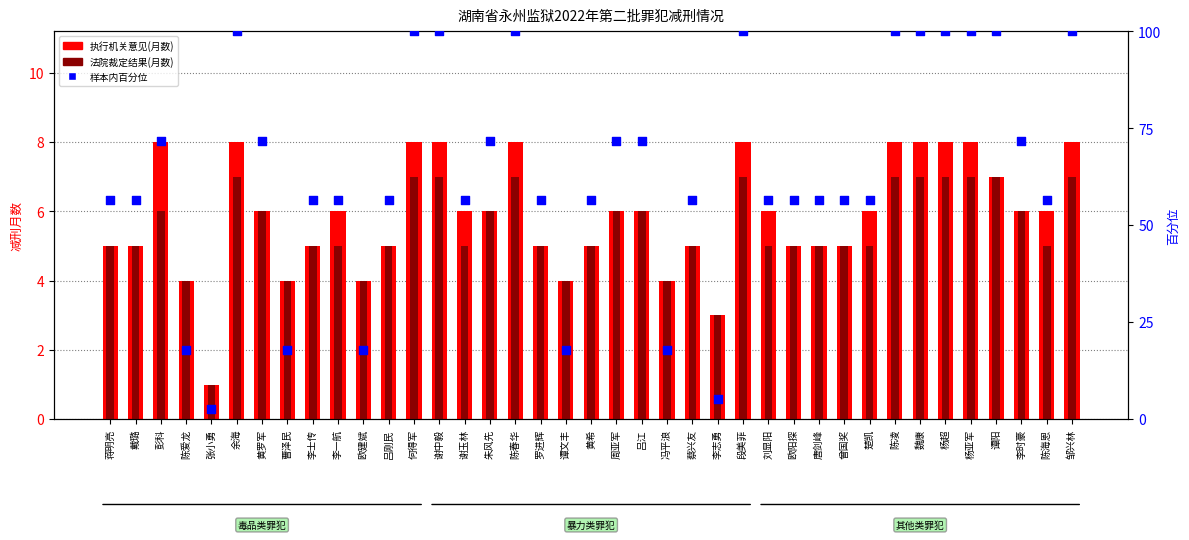

Which series has the largest Y range (max minus min)?

percentile rank within the sample